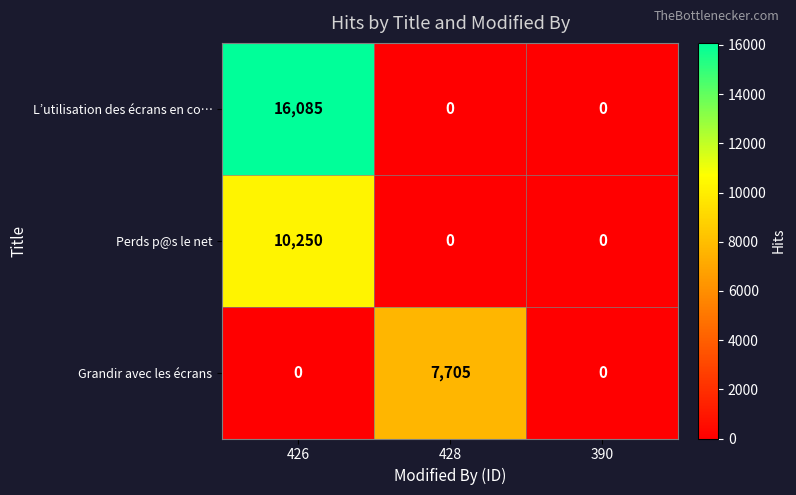

Reading right to left, what are all the values shown in this chart?

L’utilisation des écrans en co…: 390=0	428=0	426=16085
Perds p@s le net: 390=0	428=0	426=10250
Grandir avec les écrans: 390=0	428=7705	426=0